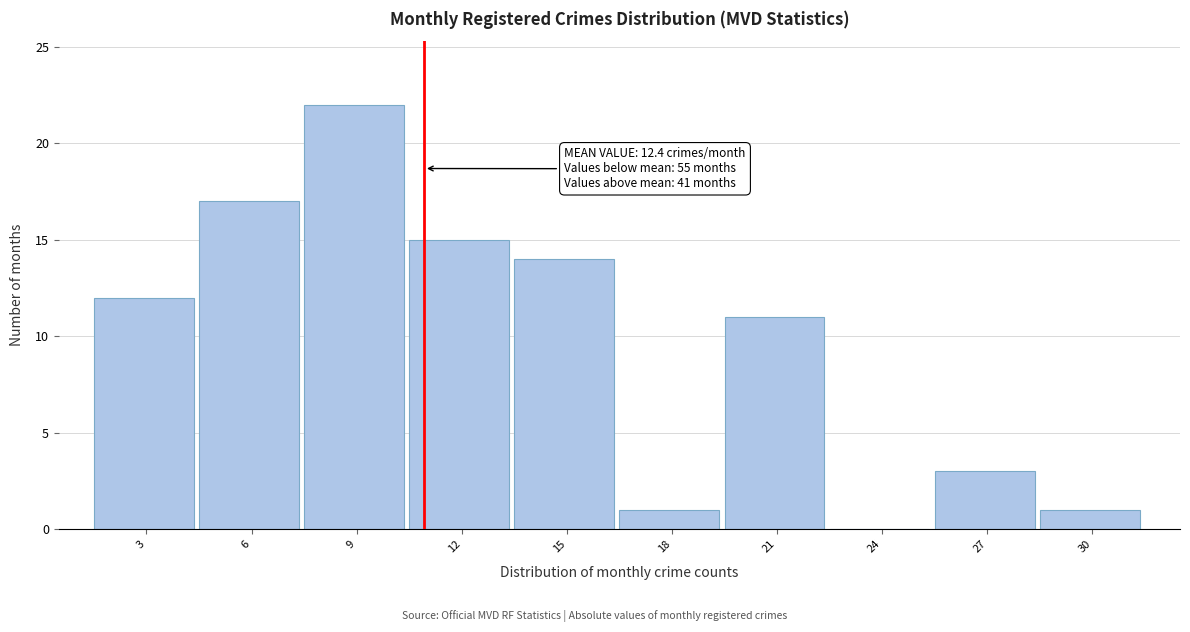

The chart shows a value of 22 at 9. True or false?

True